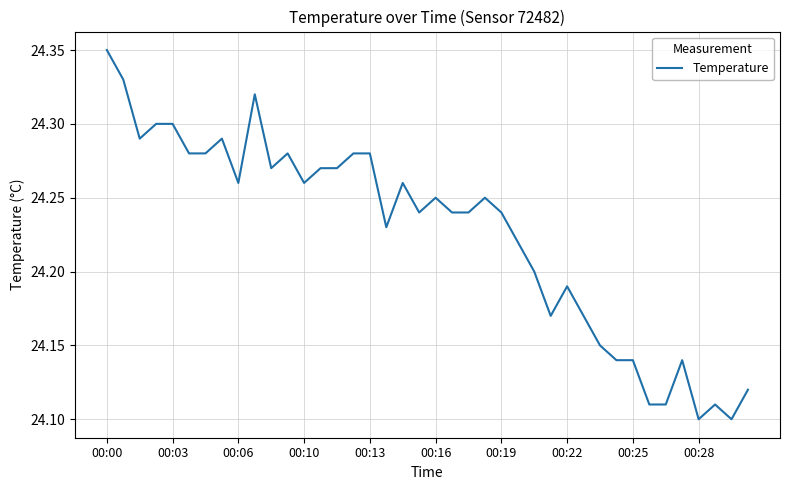

Which category has the highest value across all series?

00:00